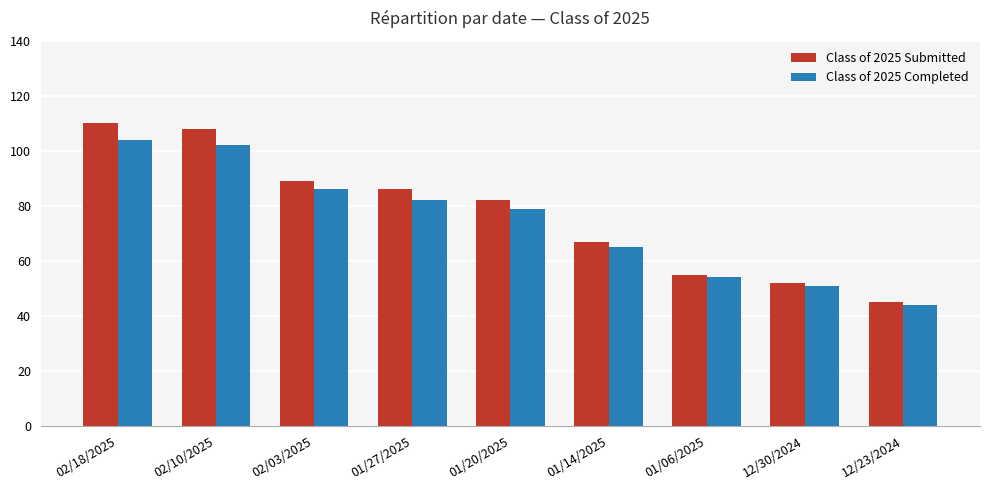

What are all the series names shown in the legend?

Class of 2025 Submitted, Class of 2025 Completed